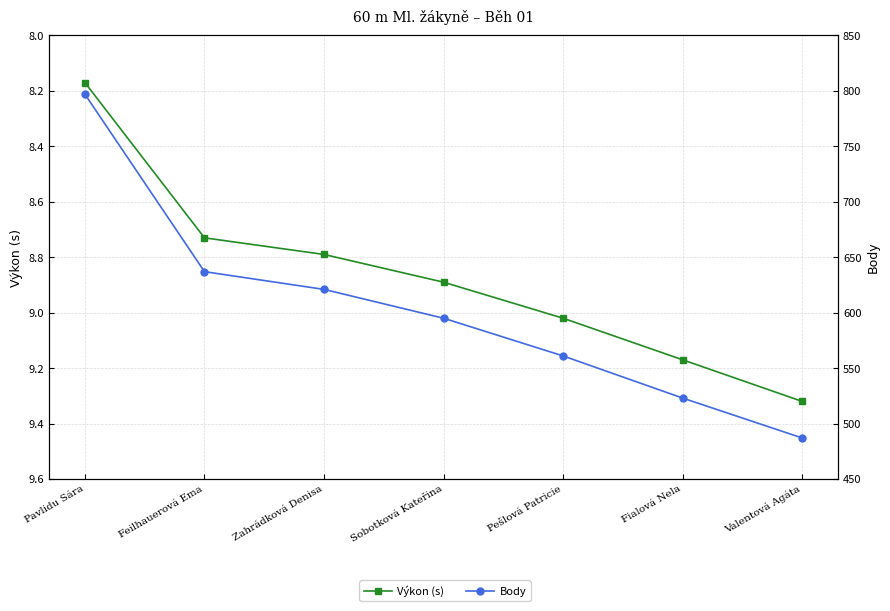

True or false: Výkon (s) and Body intersect in this chart.

False